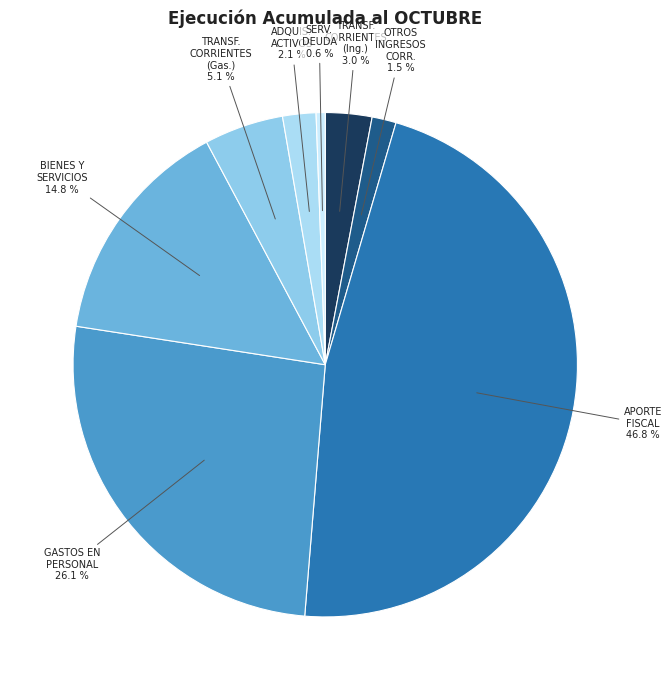

How many slices are in this pie chart?

8